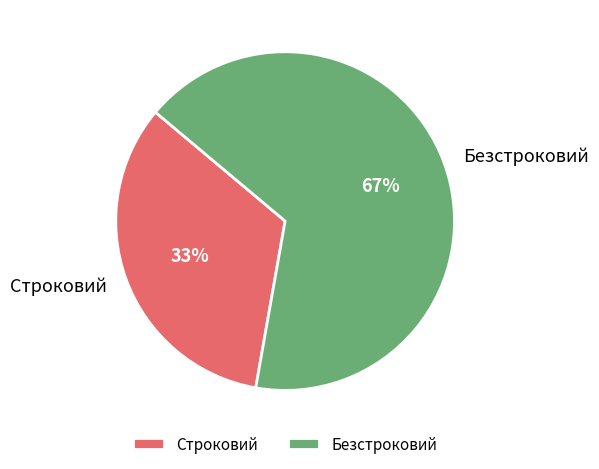

Which has a higher value, Строковий or Безстроковий?

Безстроковий